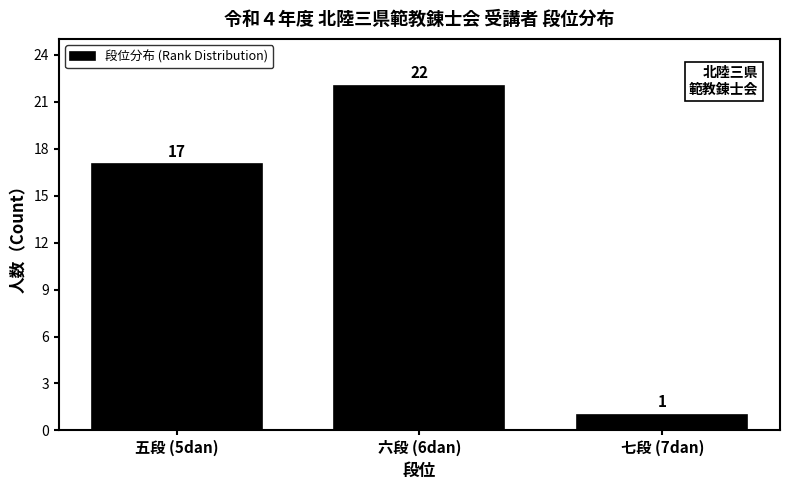

Reading left to right, transcribe all the data shown in this chart.

17	22	1